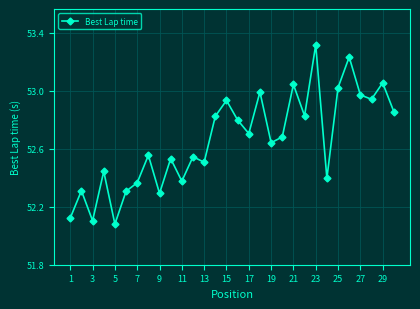

Does the chart have visible grid lines?

Yes